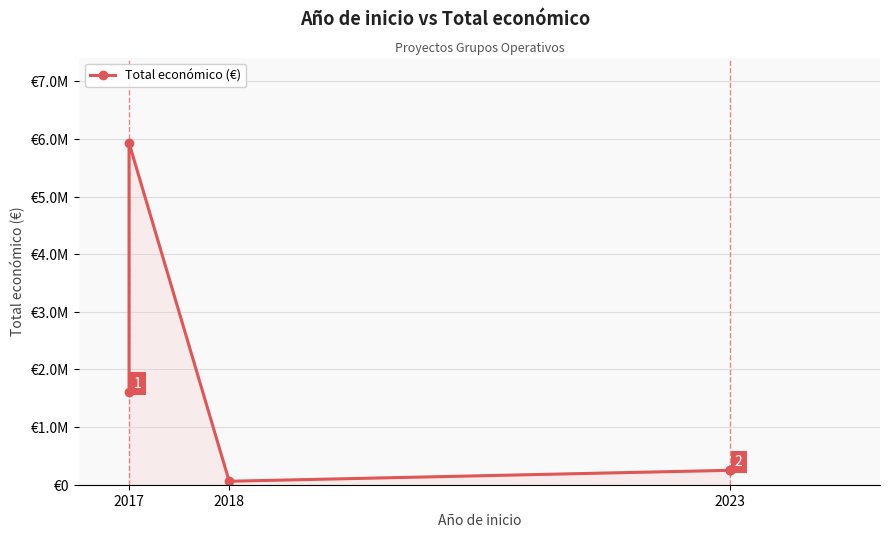

Does the chart display data point markers on the line(s)?

Yes